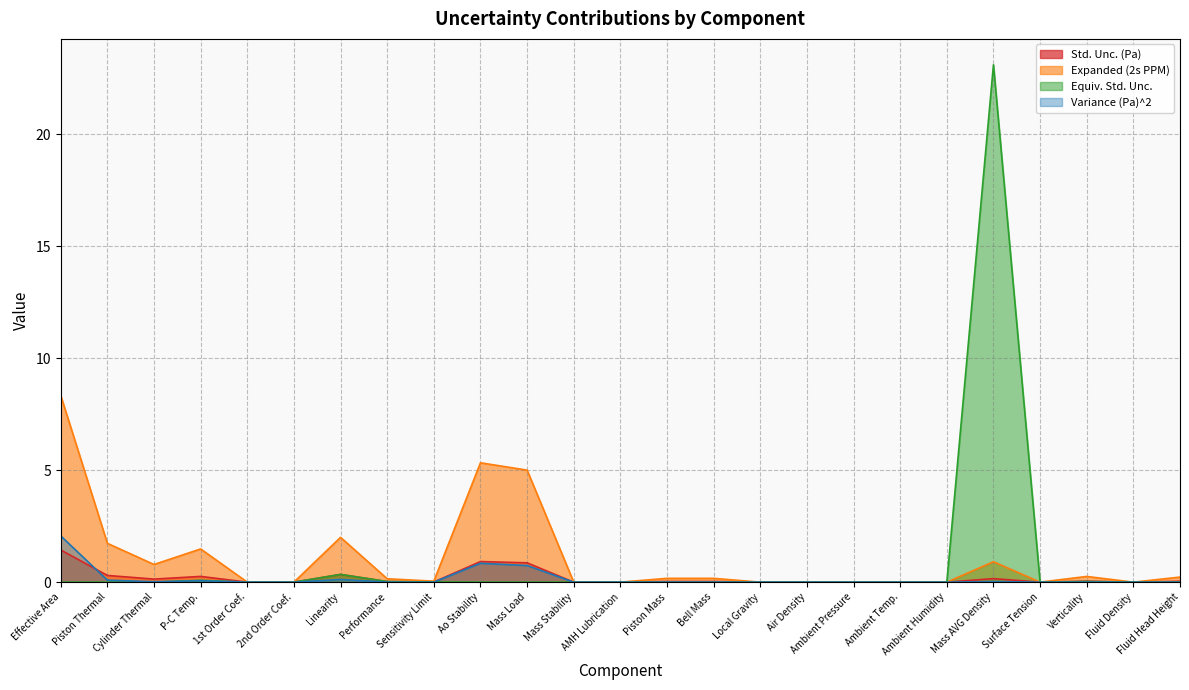

How many values in the Variance (Pa)^2 series exceed 0?

15